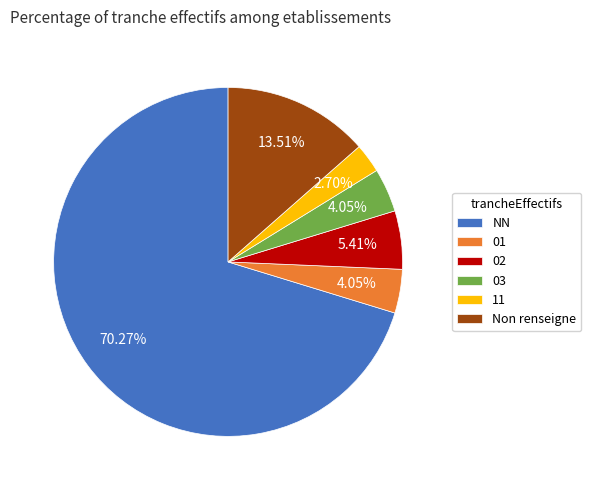

Is NN the majority of the pie?

Yes